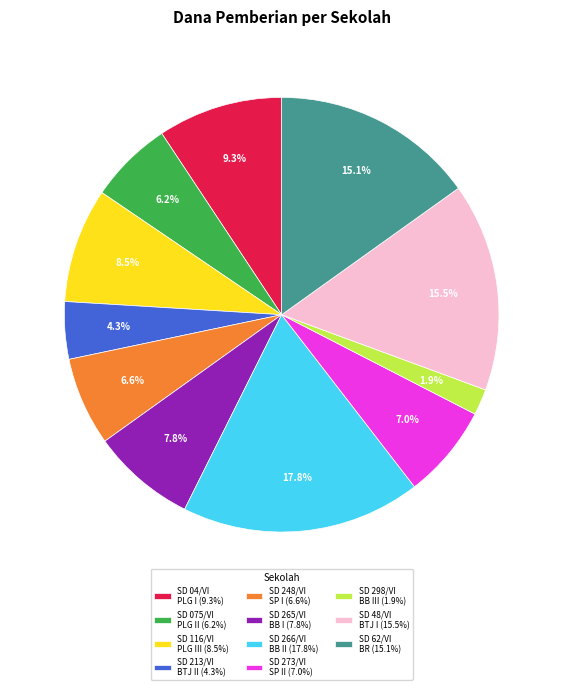

Combined, what portion of the pie is SD 213/VI BTJ II (4.3%) and SD 48/VI BTJ I (15.5%)?

19.8%